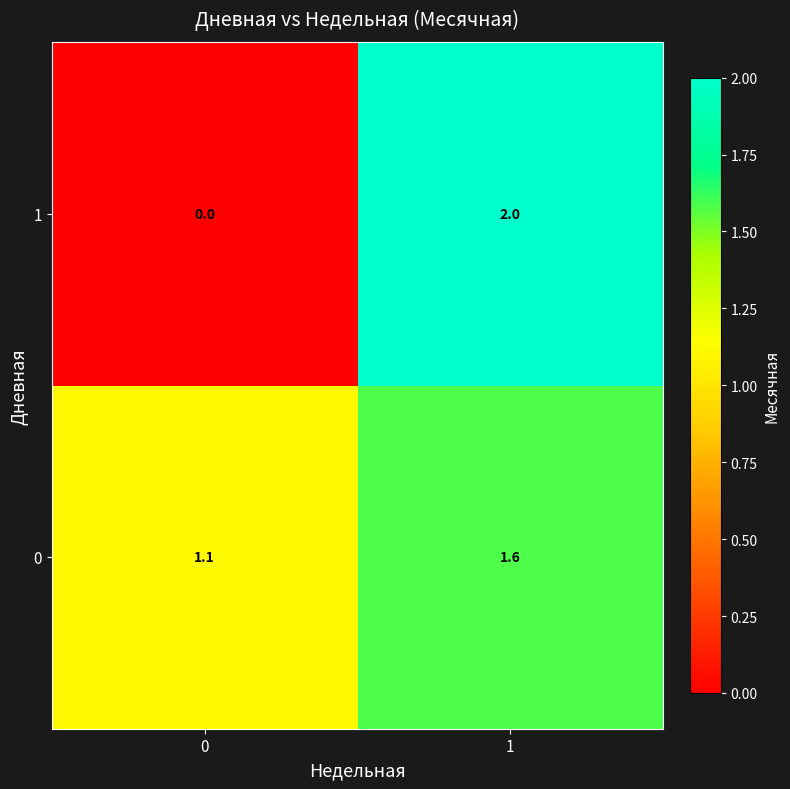

What is the total value across all series at 0?

1.1